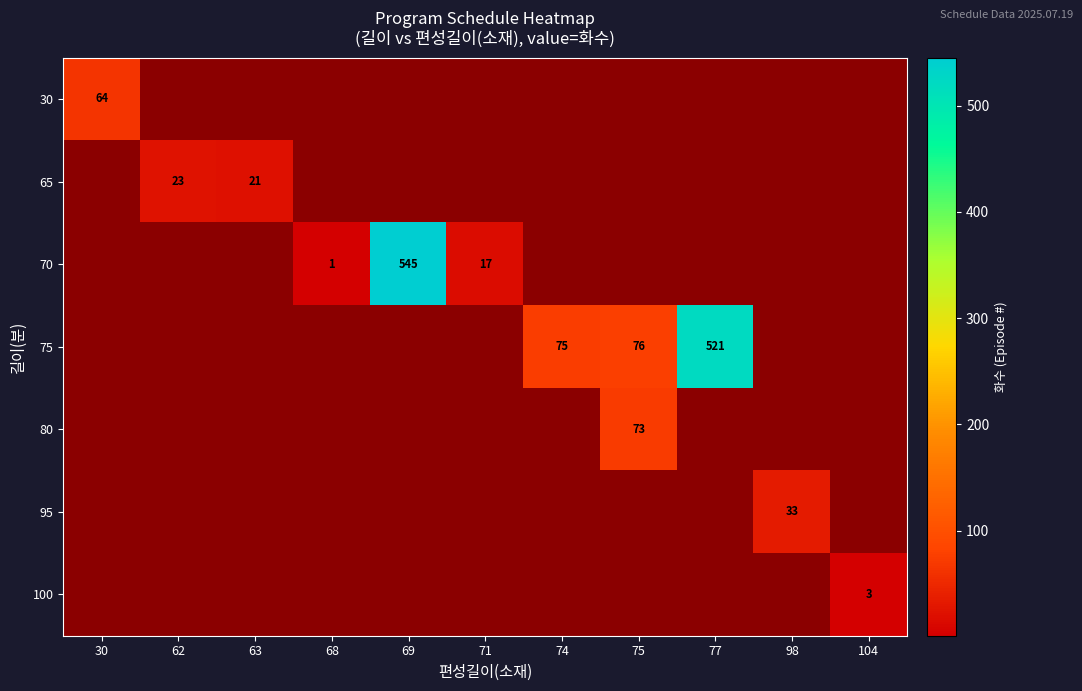

Is it true that 65 equals 23 at 62?

True